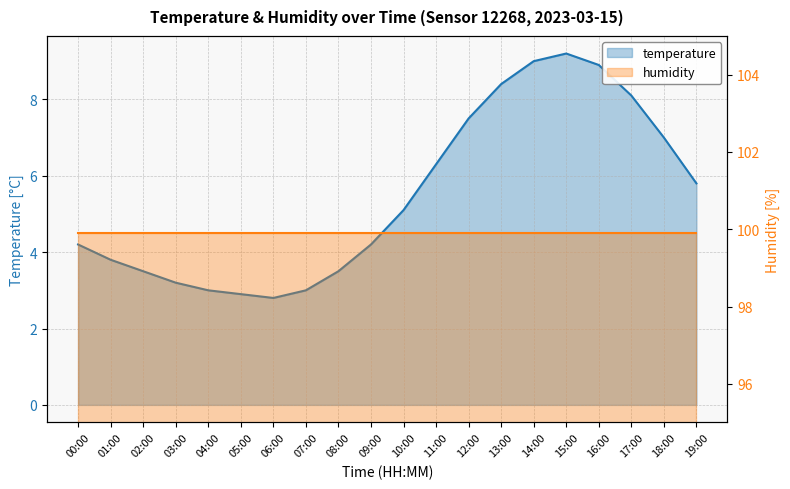

What is the average value?

5.5